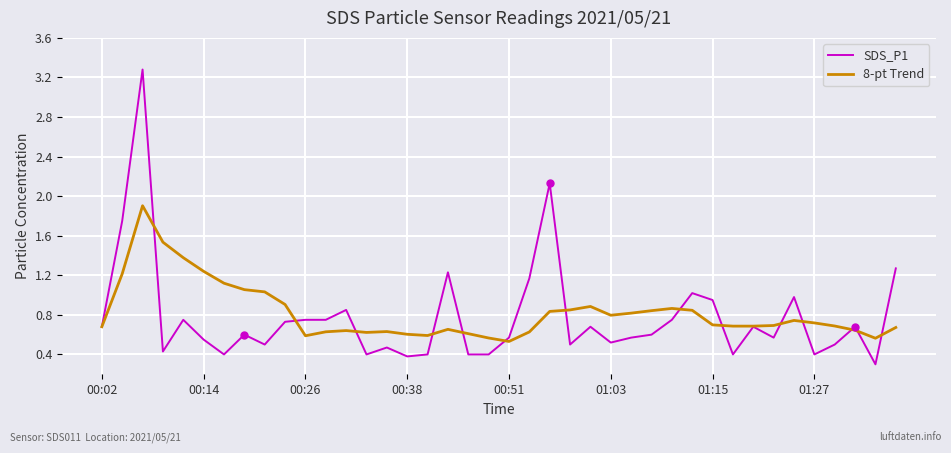

List the series in order of their peak value, lowest first.

8-pt Trend, SDS_P1